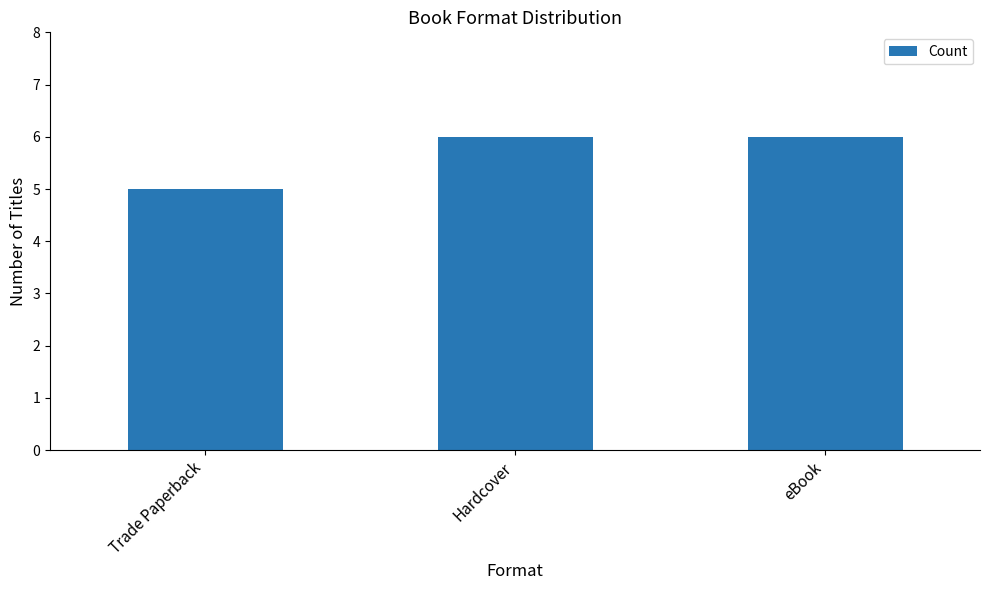

What is the label of the 3rd bar from the right?

Trade Paperback